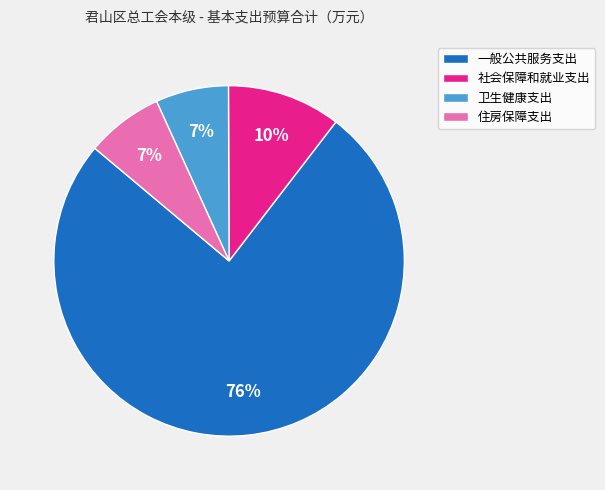

To the nearest percent, what is the average slice percentage?

25%